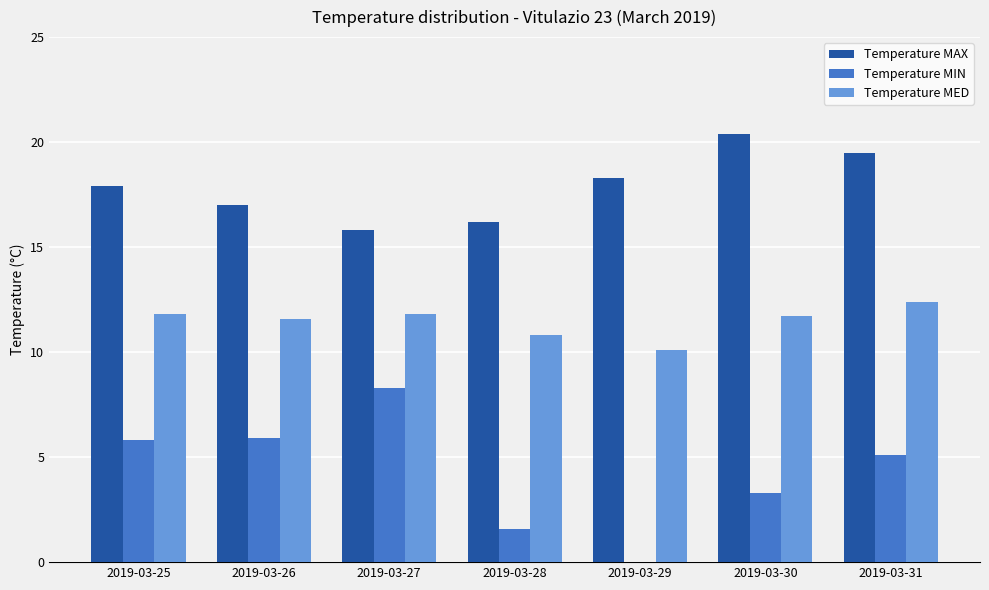

What is the value of the Temperature MAX bar at the 6th from the left?

20.4